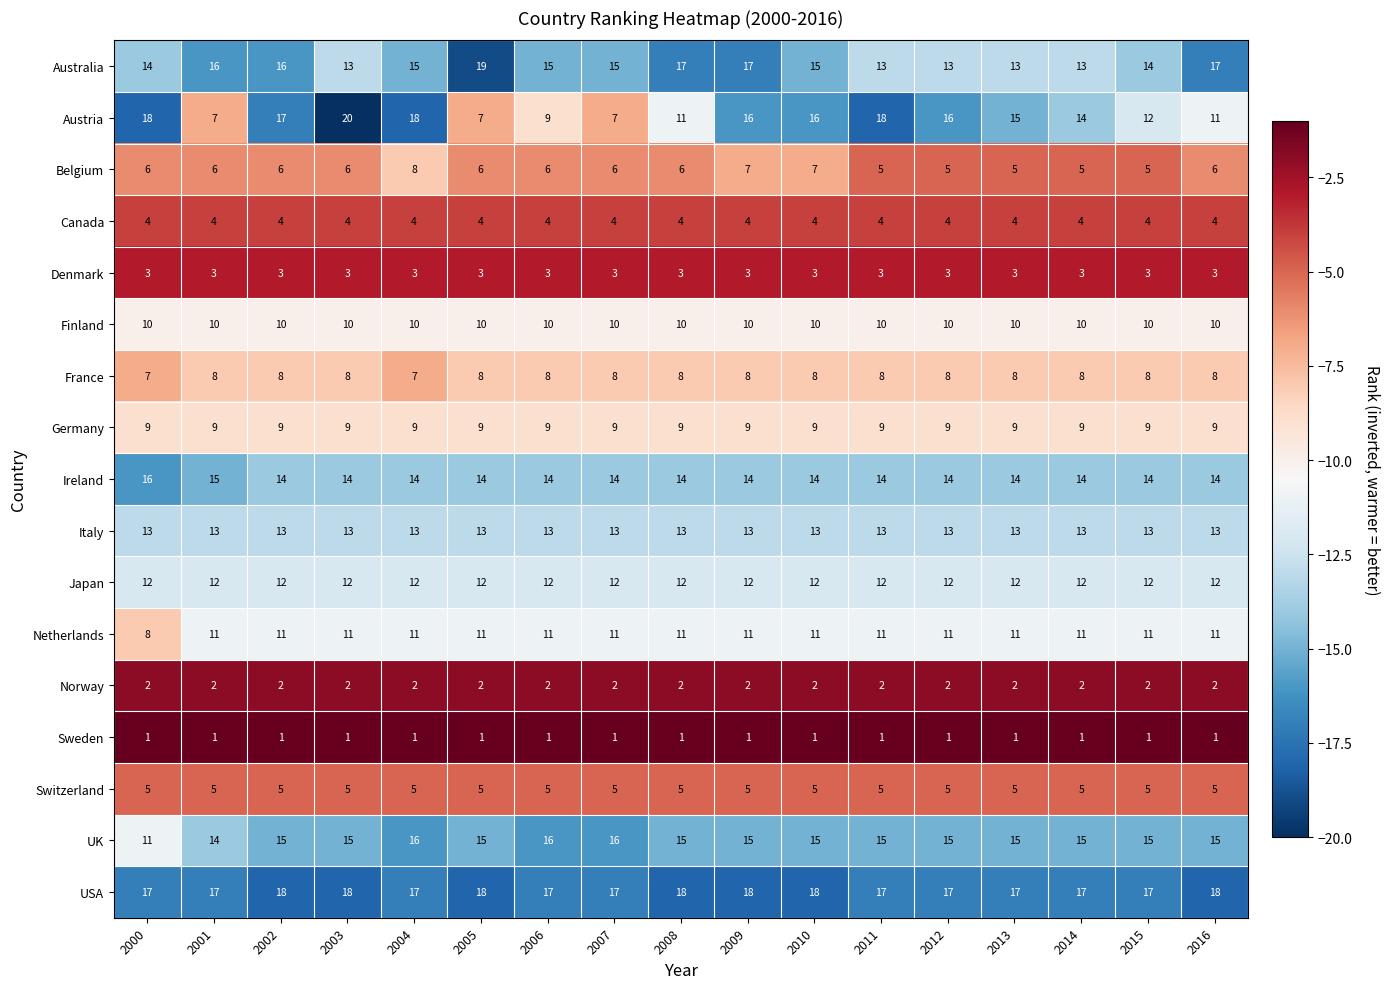

What is the total value across all series at 2007?

153